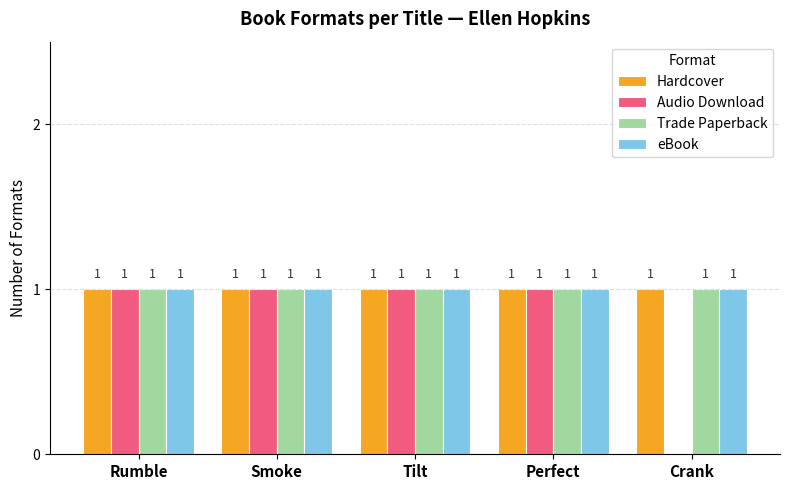

Count the number of categories in the chart.

5